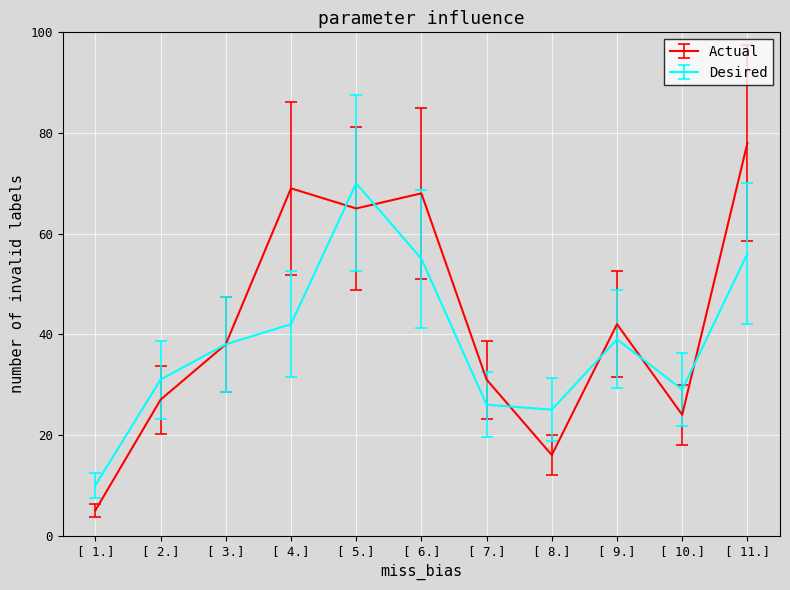

Is the value of Actual at [ 11.] greater than the value of Desired at [ 6.]?

Yes